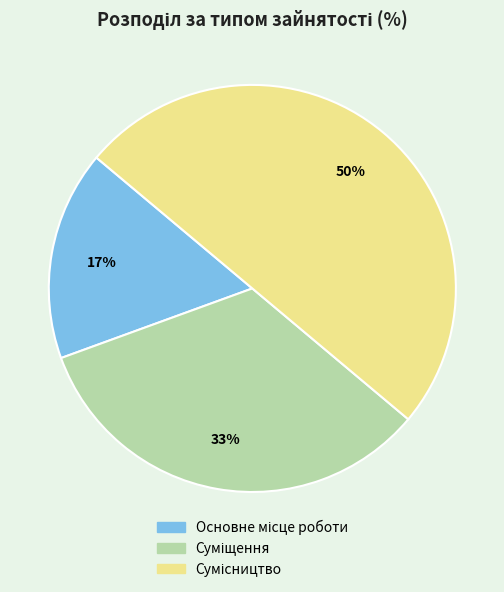

To the nearest percent, what is the average slice percentage?

33%